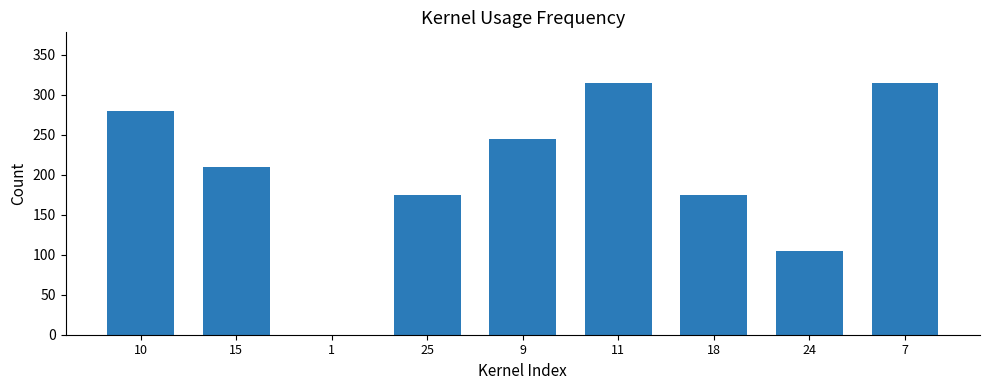

At which label does the data first exceed 210?

10